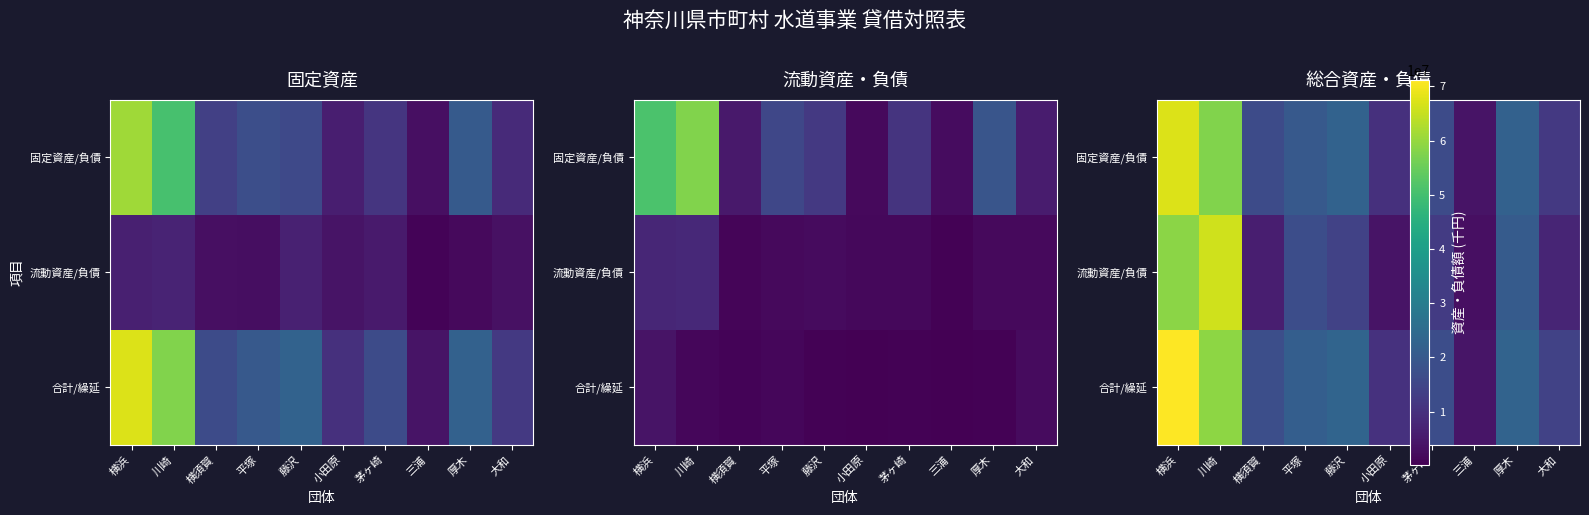

List the labels in order of 固定資産/負債 value, smallest first.

三浦, 小田原, 大和, 茅ヶ崎, 横須賀, 平塚, 厚木, 藤沢, 川崎, 横浜